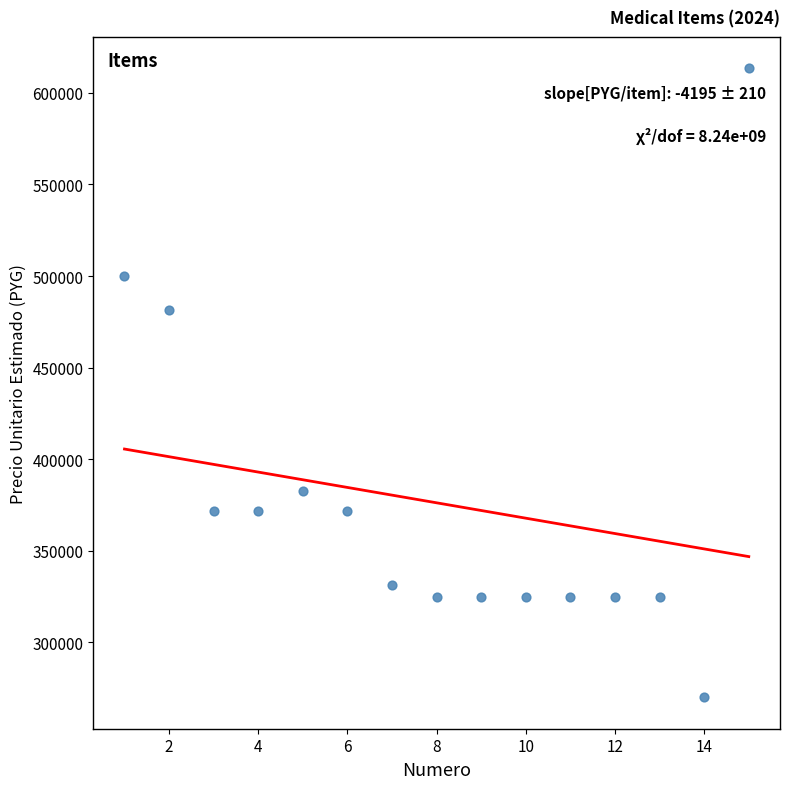

What Y value in the scatter plot is closest to 441700?

481700